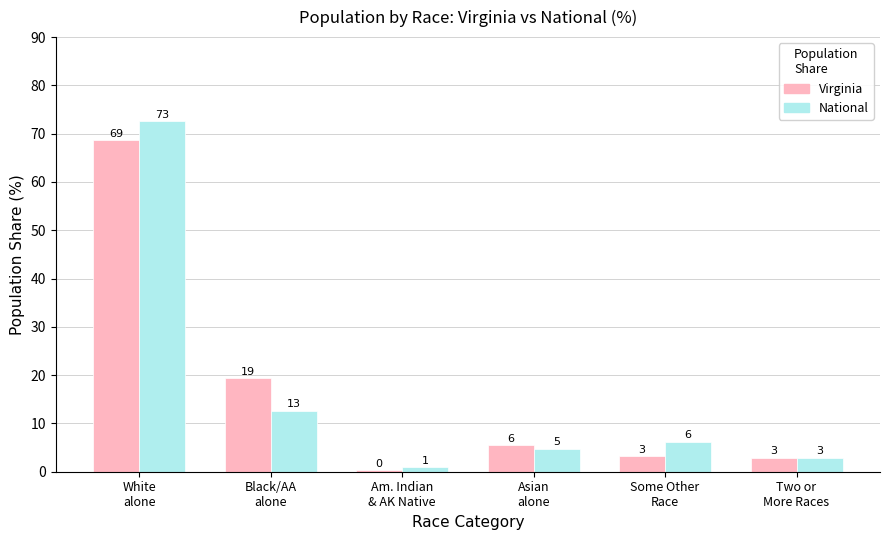

What is the difference between the maximum and minimum values in the Virginia series?

68.3